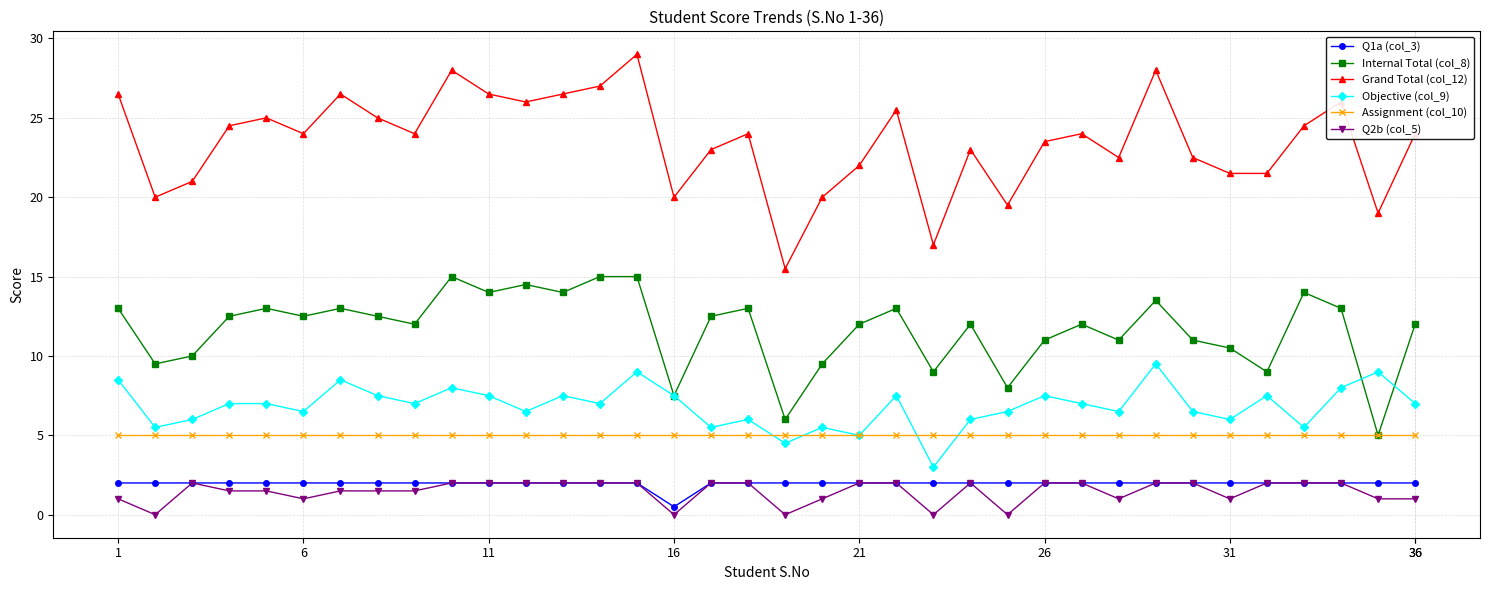

What are all the series names shown in the legend?

Q1a (col_3), Internal Total (col_8), Grand Total (col_12), Objective (col_9), Assignment (col_10), Q2b (col_5)